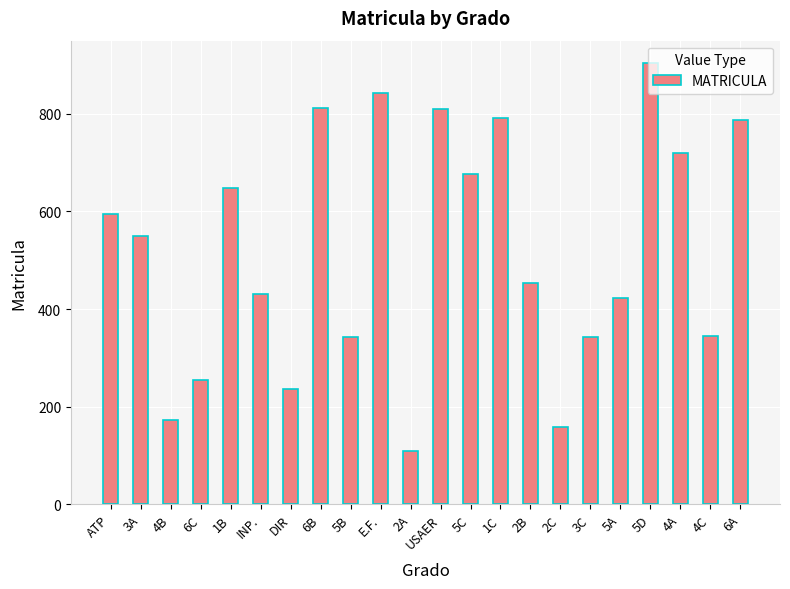

What is the ratio of the value at 3A to the value at 2B?

1.2